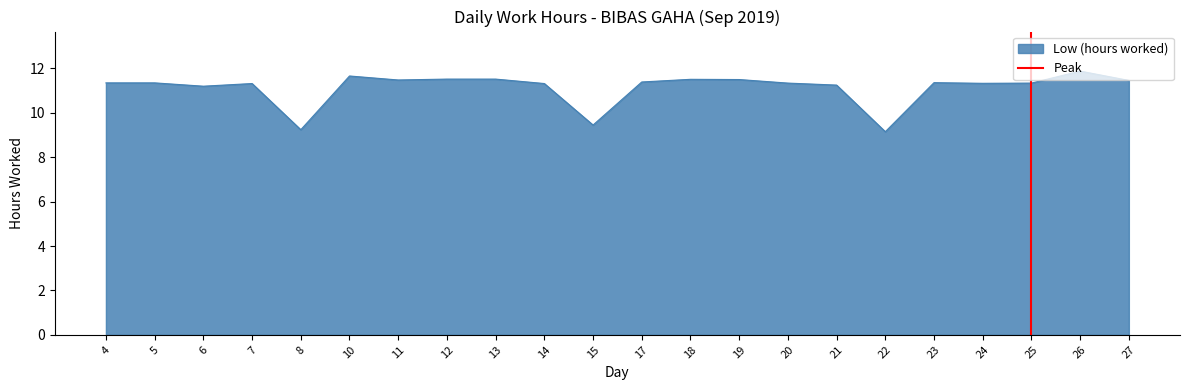

True or false: Low (hours worked) has a value of 11.3 at 4.

True